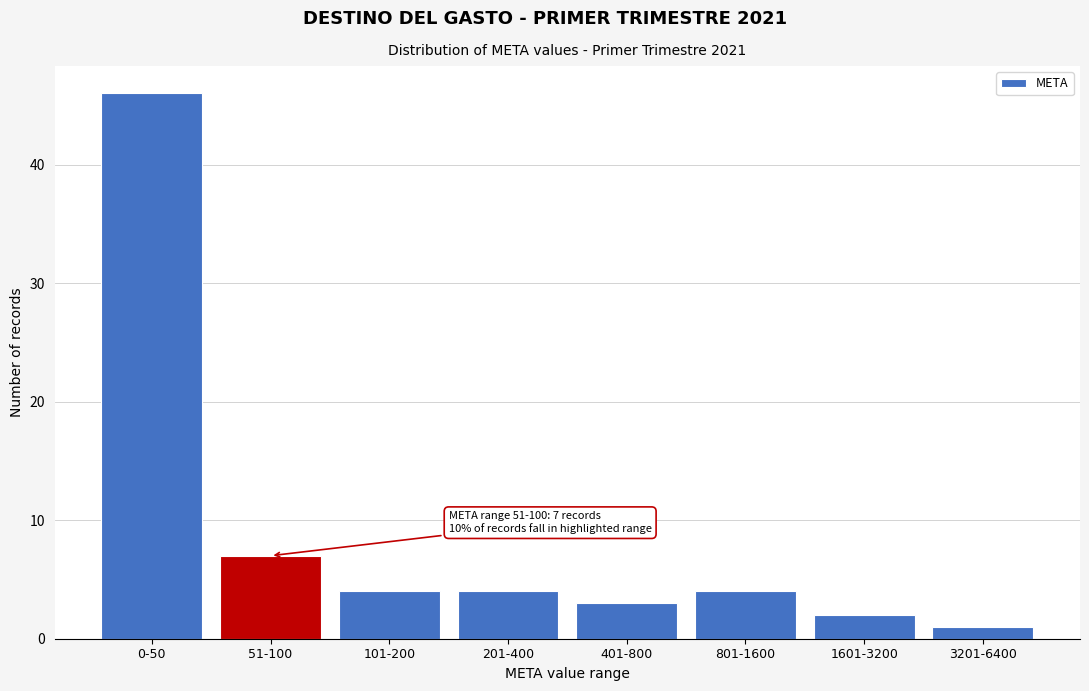

Reading right to left, extract all data points from this chart.

1	2	4	3	4	4	7	46